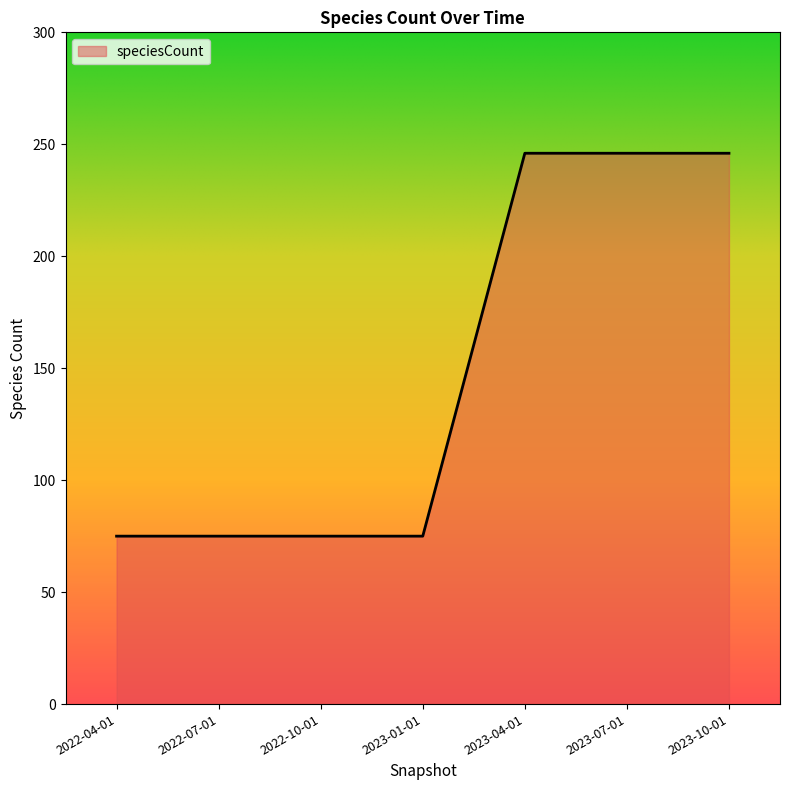

Reading left to right, transcribe all the data shown in this chart.

2022-04-01=75	2022-07-01=75	2022-10-01=75	2023-01-01=75	2023-04-01=246	2023-07-01=246	2023-10-01=246